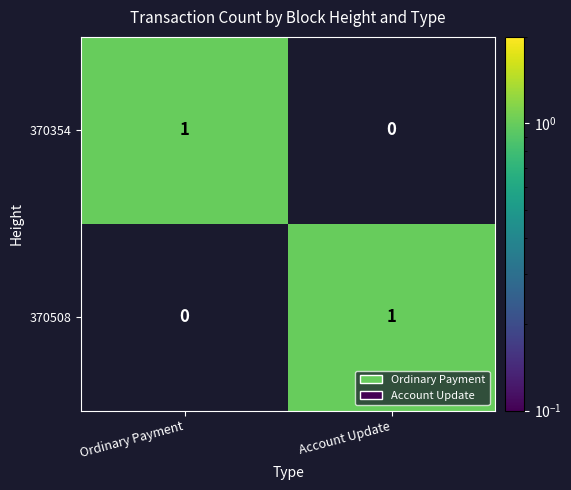

Is the value of 370354 at Ordinary Payment greater than the value of 370508 at Ordinary Payment?

Yes